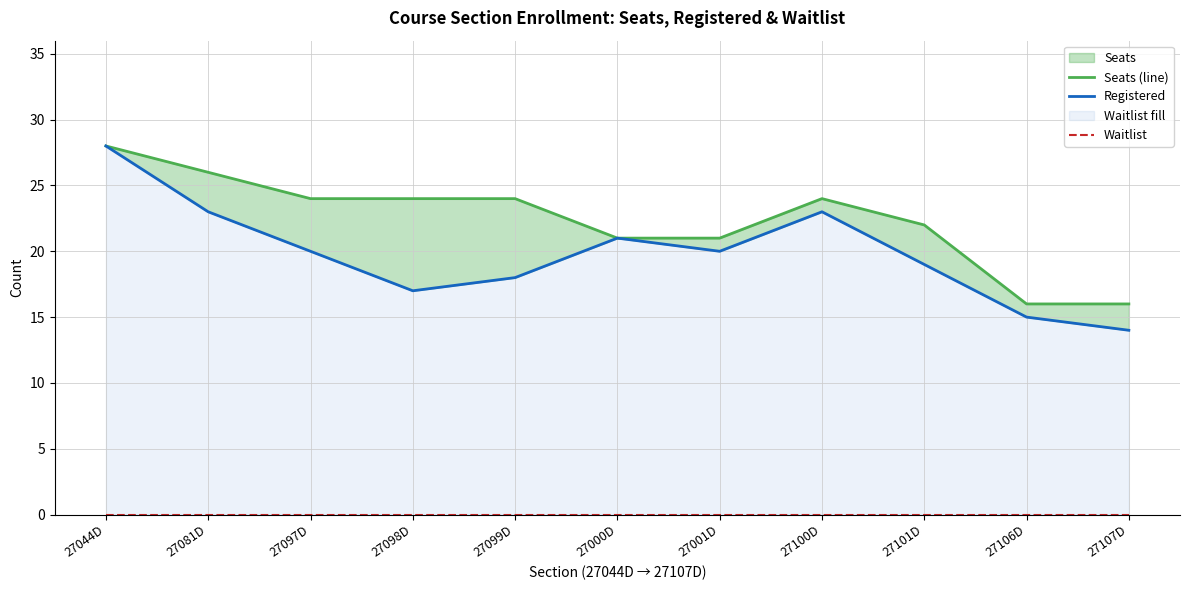

How many values in the Seats (line) series are below 24?

5